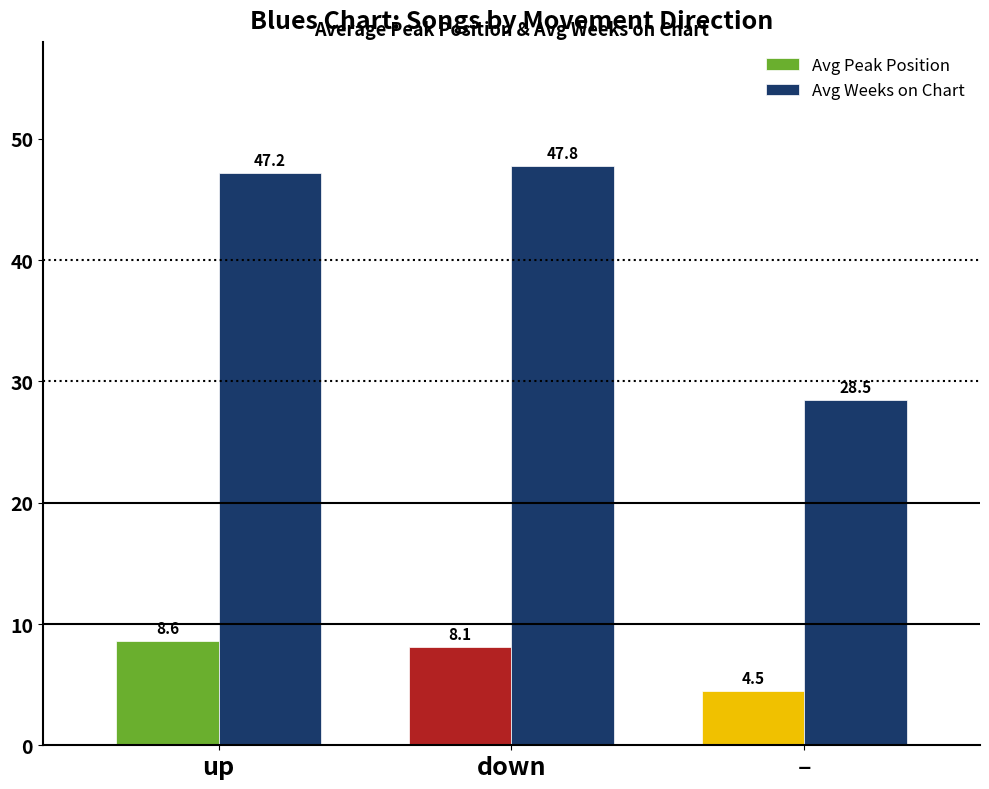

What is the highest value of the Avg Peak Position series?

8.6